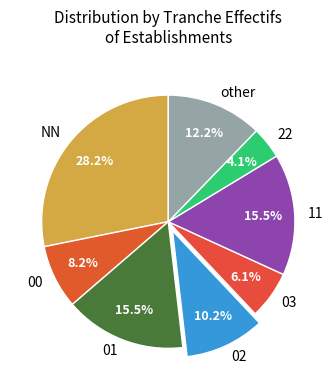

Approximately how many times larger is the value at NN compared to 03?

4.6